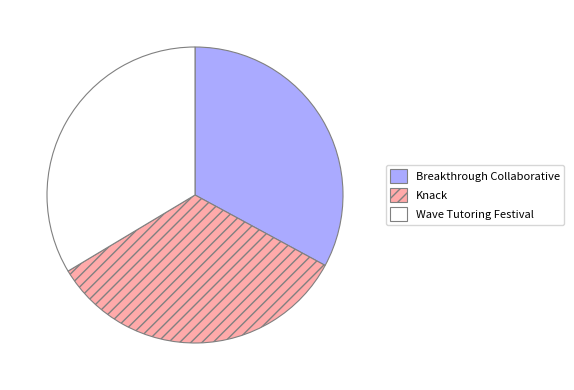

Which has a higher value, Wave Tutoring Festival or Breakthrough Collaborative?

Wave Tutoring Festival